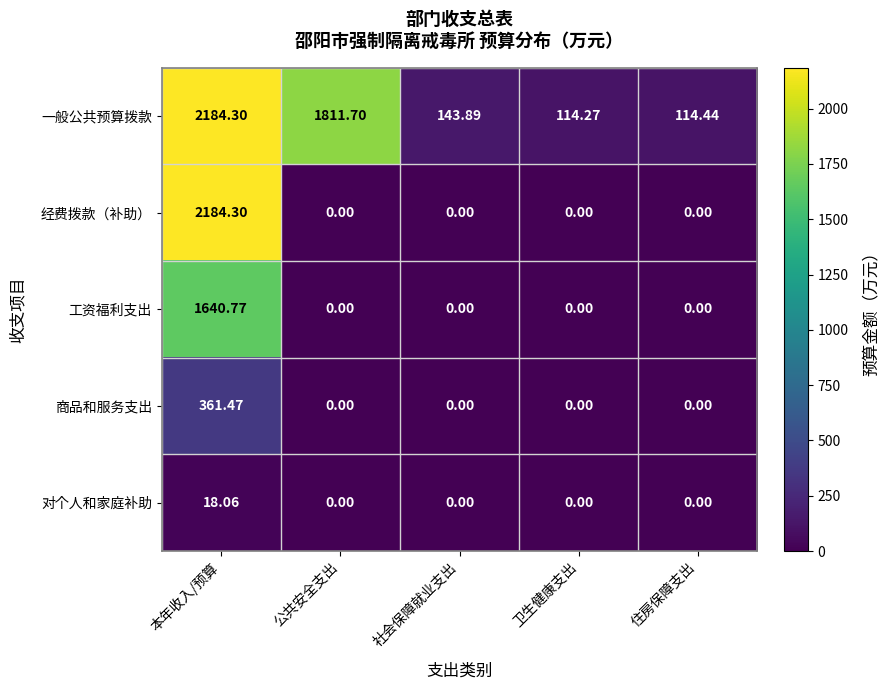

At which category does the chart reach its peak across all series?

本年收入/预算